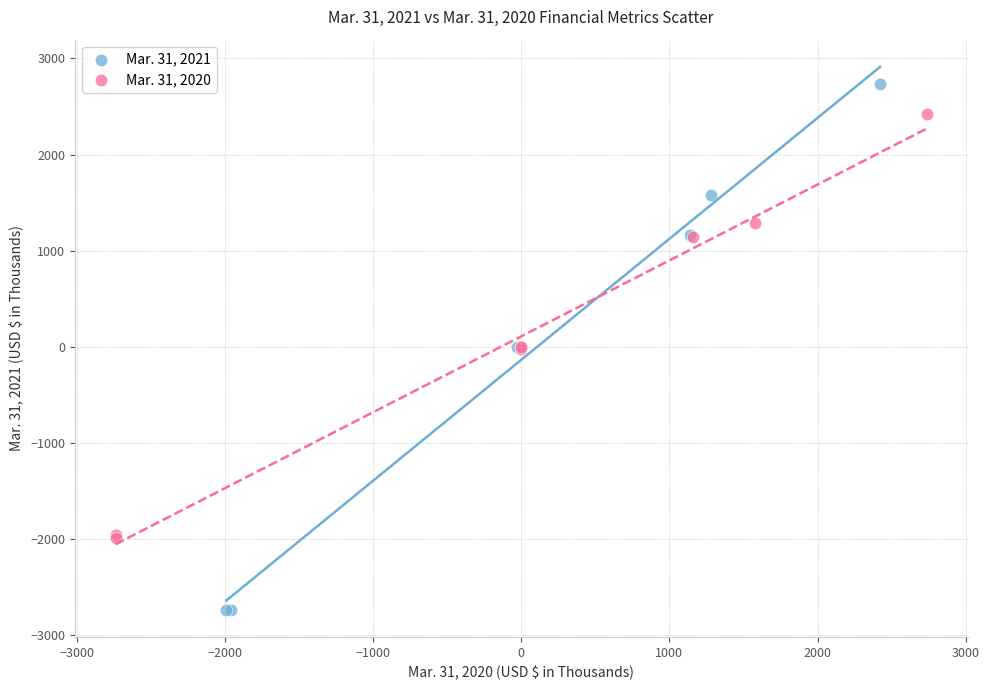

Which series has the largest Y range (max minus min)?

Mar. 31, 2021